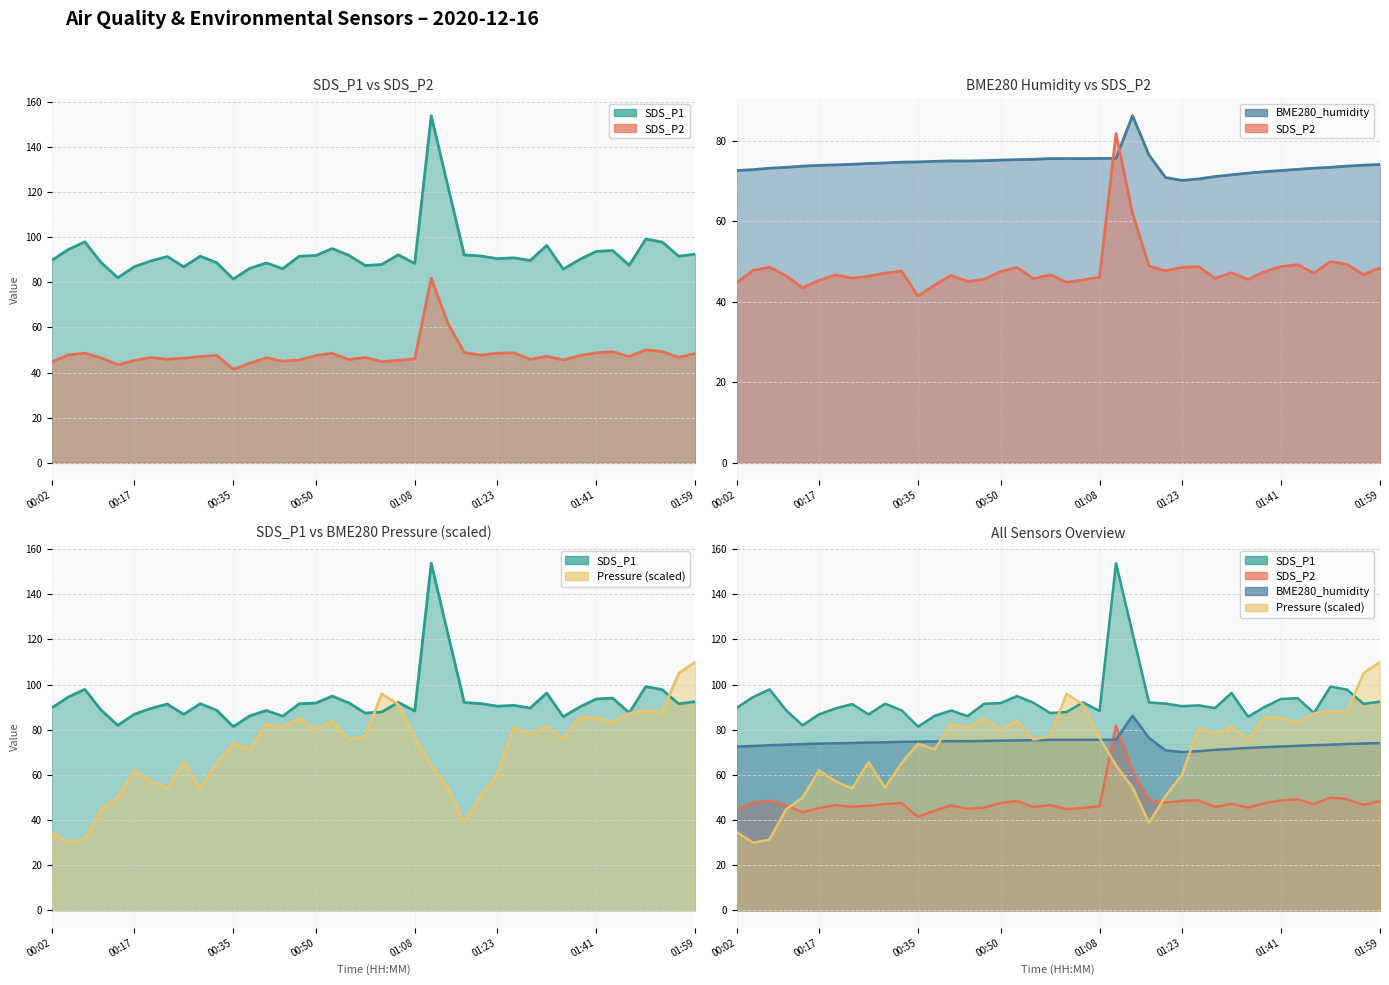

What position from the right is 01:35?

9